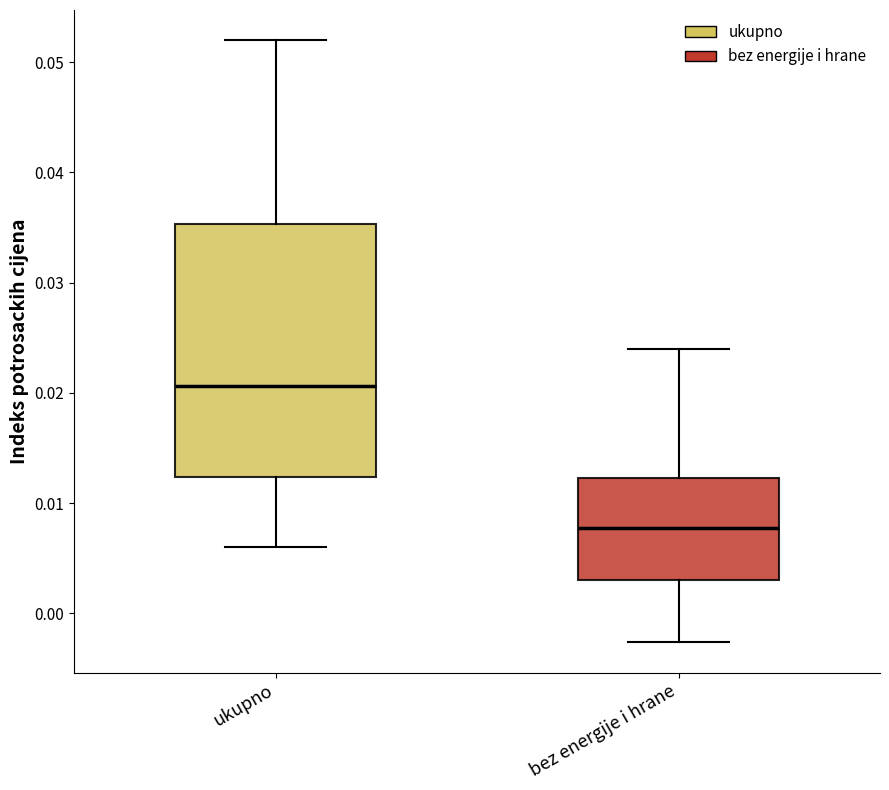

Reading left to right, transcribe this box plot: for each box, give where its median line is, the range the box spans, and where its two whiskers end, as read against the y-axis. The values are not printed on the chart, so give them approximately, as read against the axis.

ukupno: median 0.021, box 0.012 to 0.035, whiskers 0.006 to 0.052
bez energije i hrane: median 0.008, box 0.003 to 0.012, whiskers -0.003 to 0.024